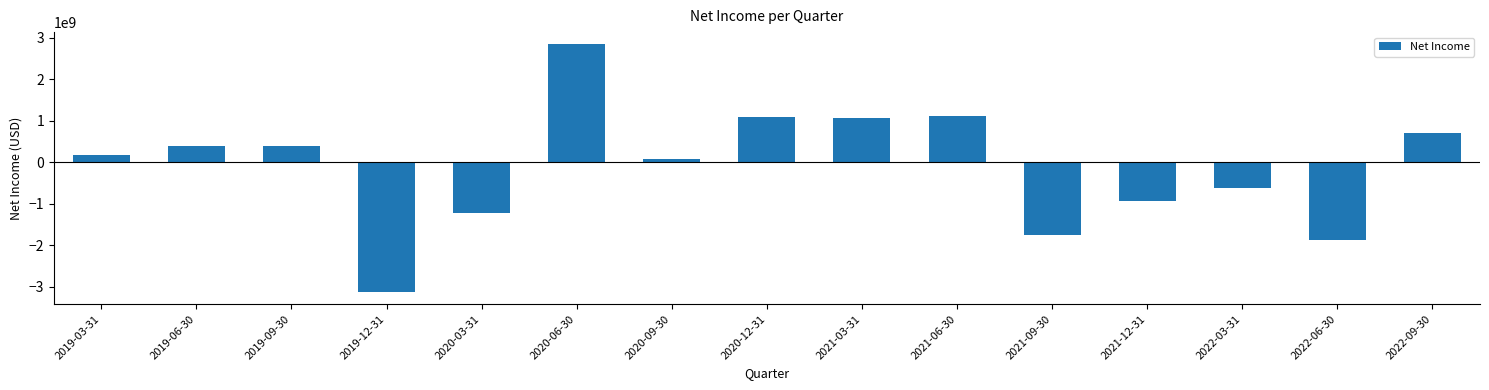

What is the difference between the maximum and second lowest values?

4704885000